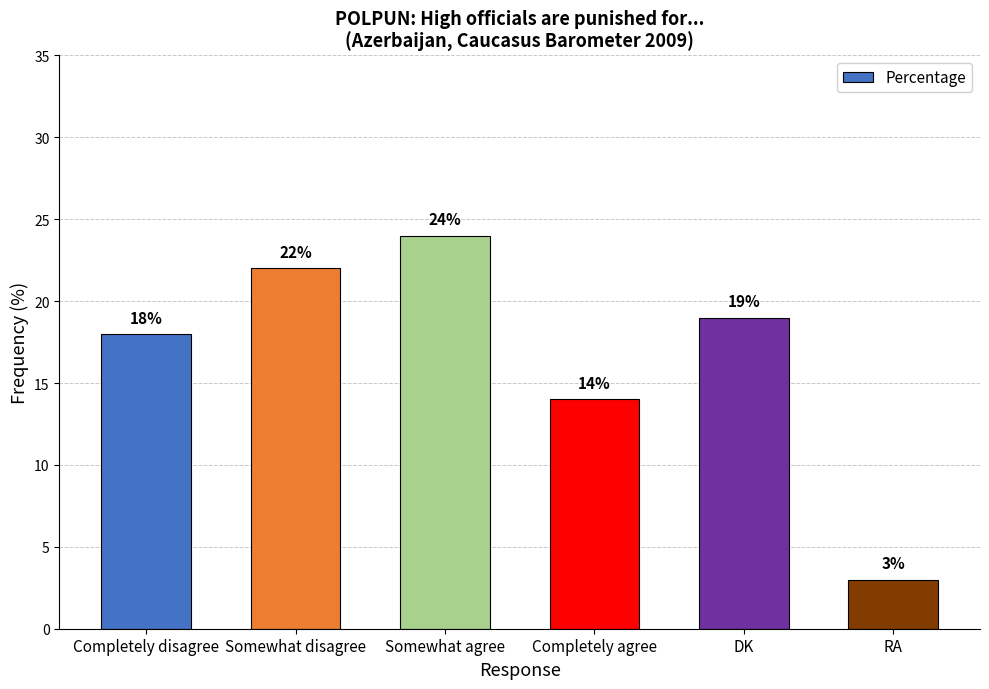

Where does the data first go above 19?

Somewhat disagree